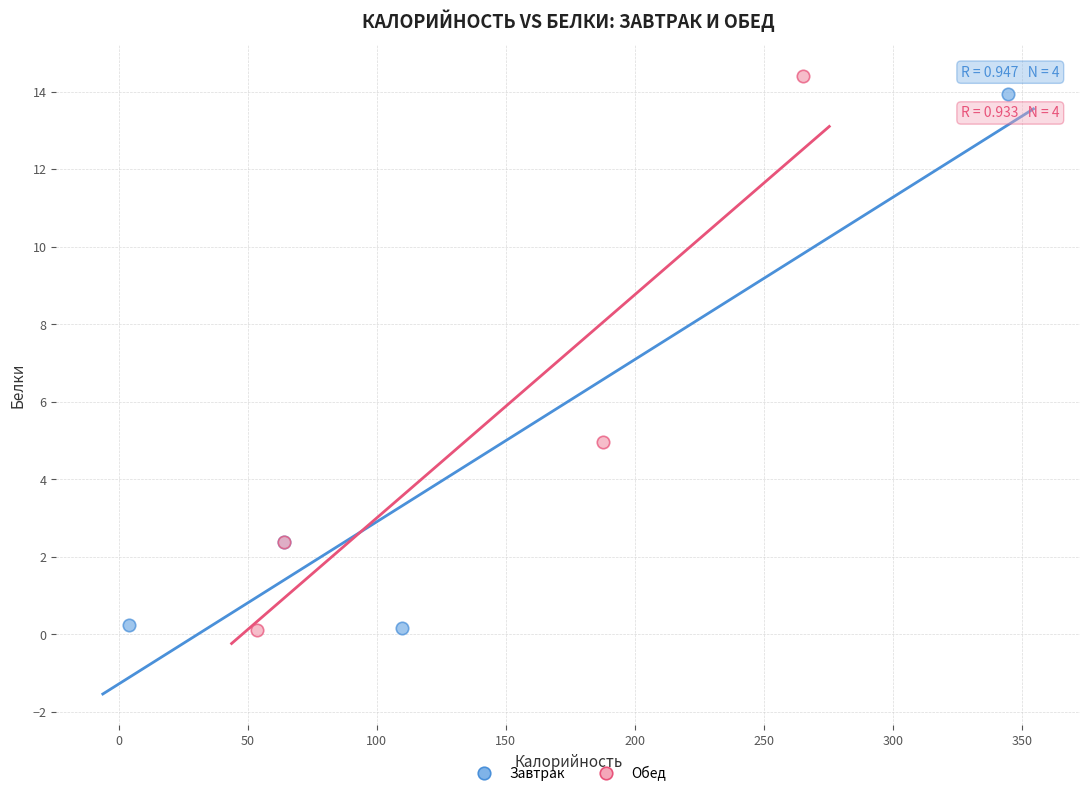

Which series has the widest spread of Y values?

Обед